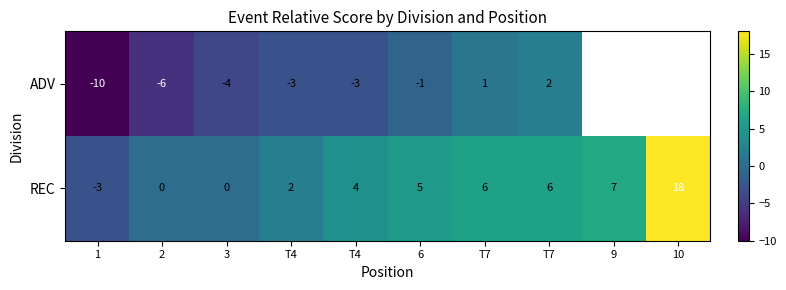

Between 1 and 3, which is larger?

3